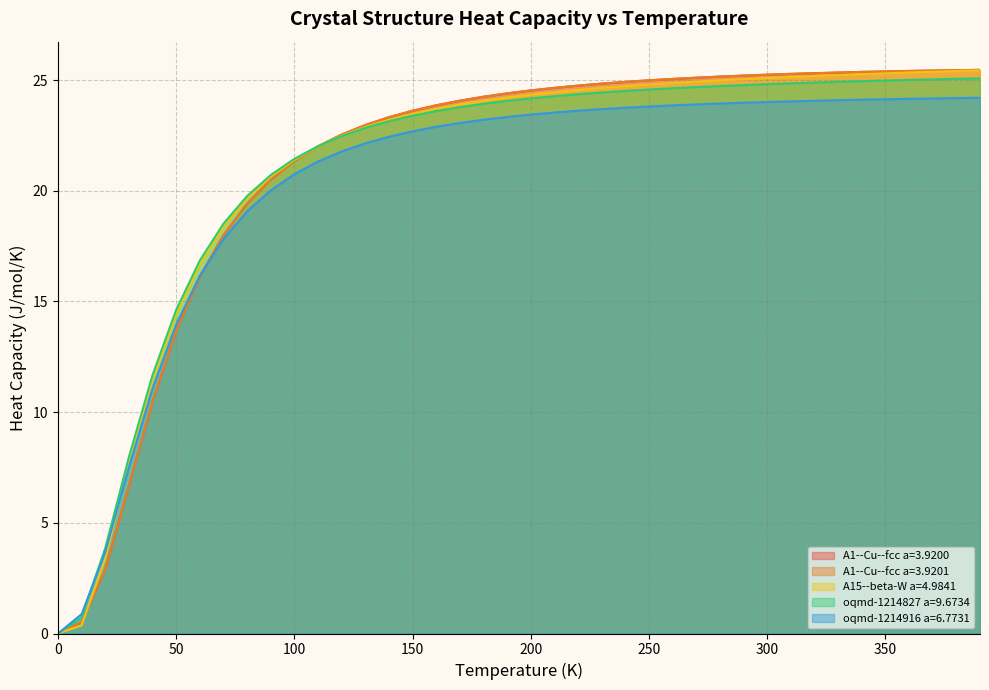

True or false: A1--Cu--fcc a=3.9201 has more than 2 points higher than both neighbors.

False